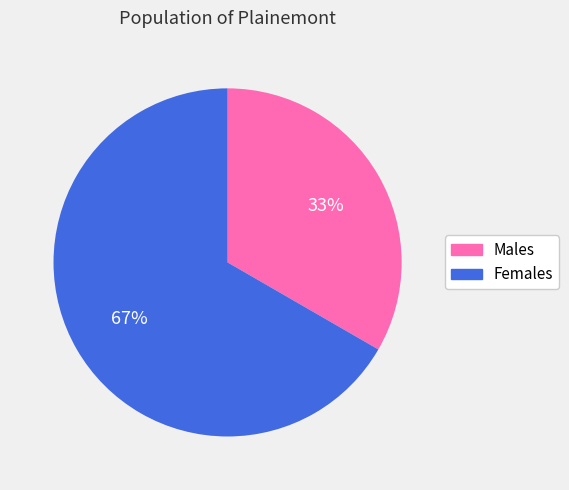

Does any single category account for the majority?

Yes